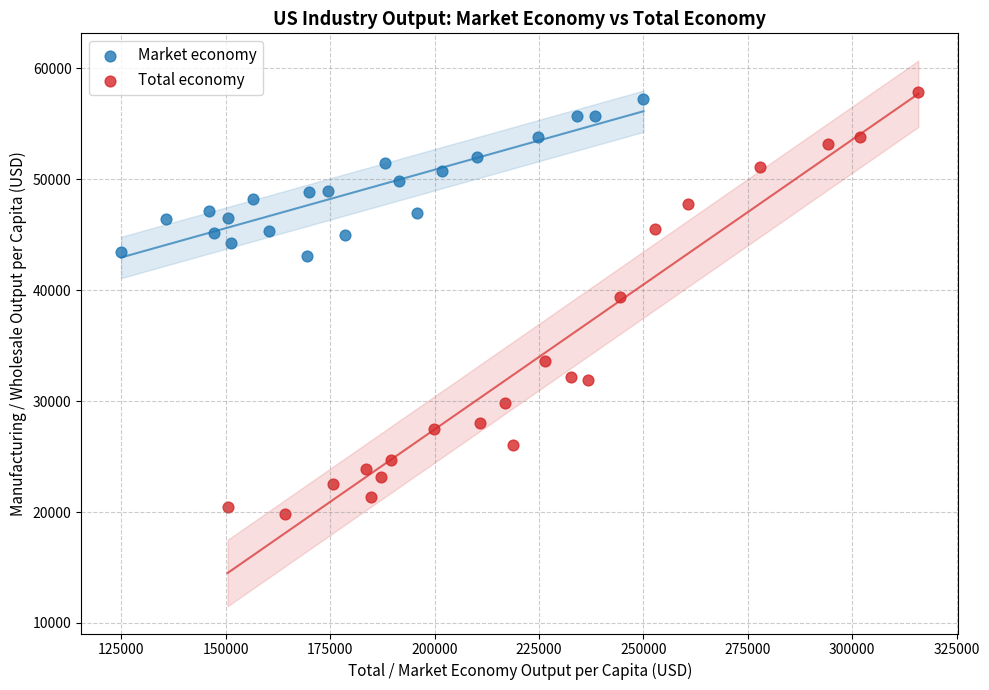

What are all the series names shown in the legend?

Market economy, Total economy